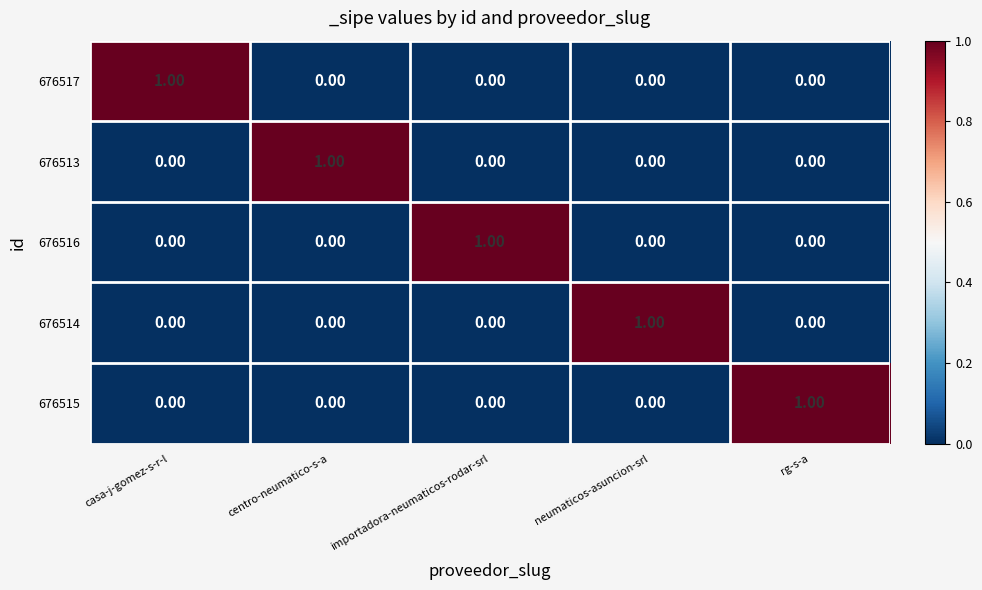

At how many categories does at least one series exceed 0?

5